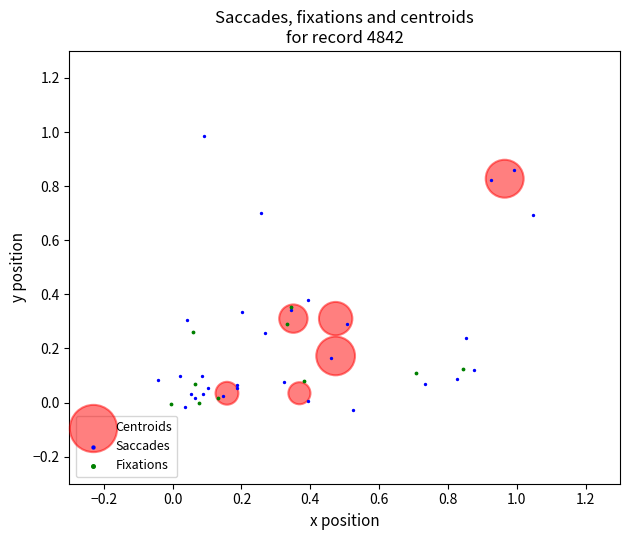

Which series has the widest spread of Y values?

Saccades